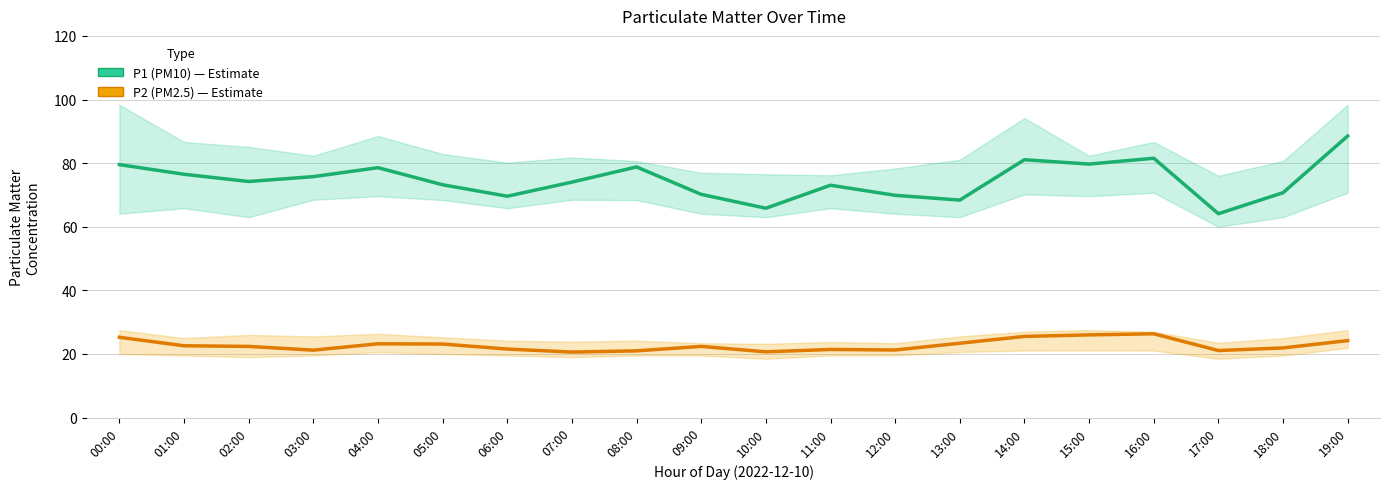

How many interior local valleys does the P1 (PM10) series have?

6